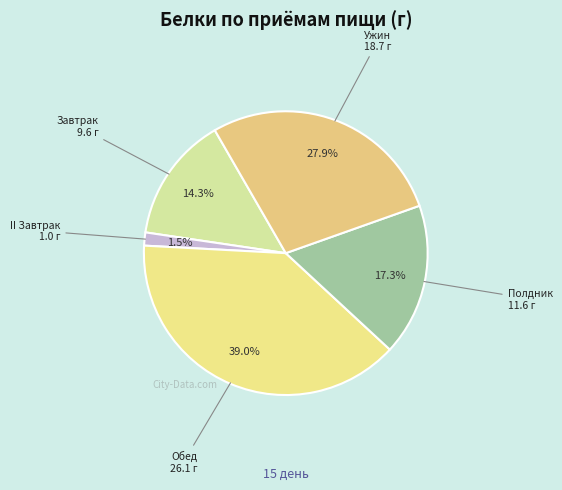

How many segments does this pie chart have?

5